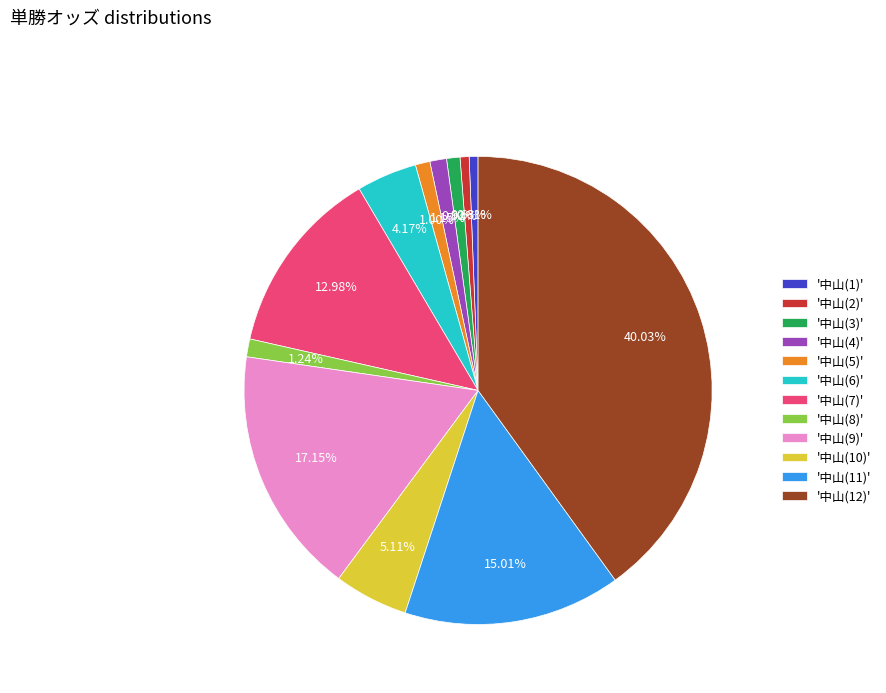

Combined, do '中山(6)' and '中山(8)' account for over 50%?

No